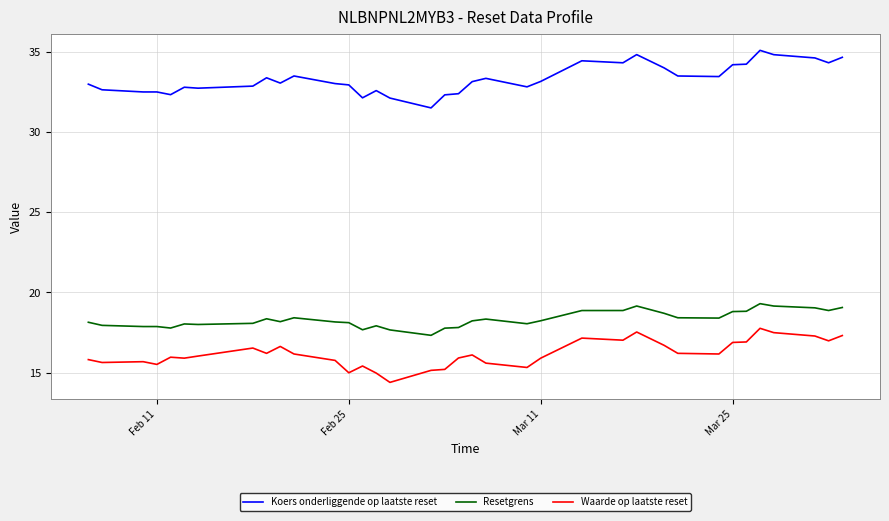

What is the difference between the maximum and minimum values in the Waarde op laatste reset series?

3.4